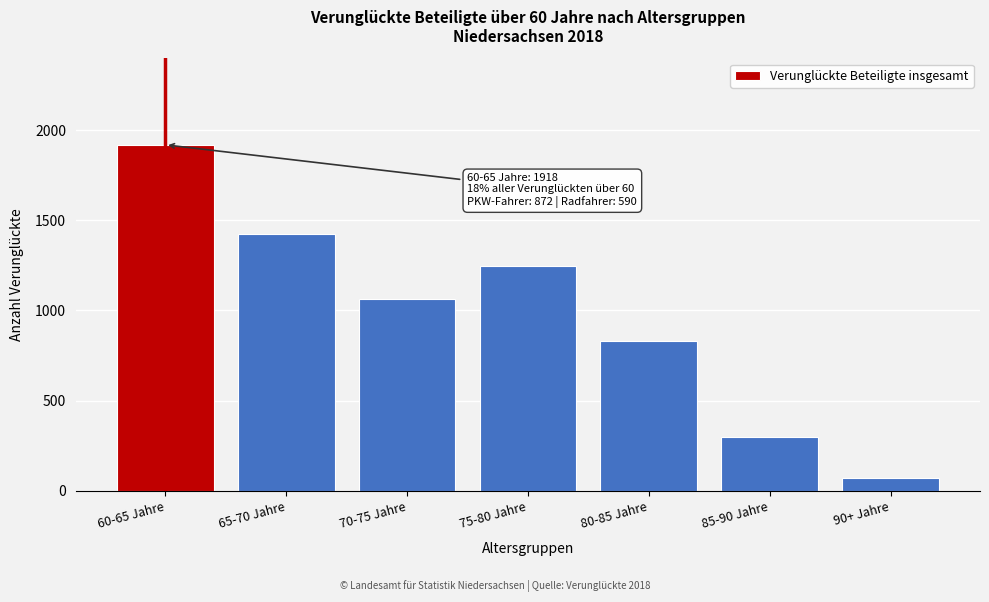

Reading right to left, transcribe all the data shown in this chart.

90+ Jahre=74	85-90 Jahre=300	80-85 Jahre=833	75-80 Jahre=1247	70-75 Jahre=1064	65-70 Jahre=1422	60-65 Jahre=1918